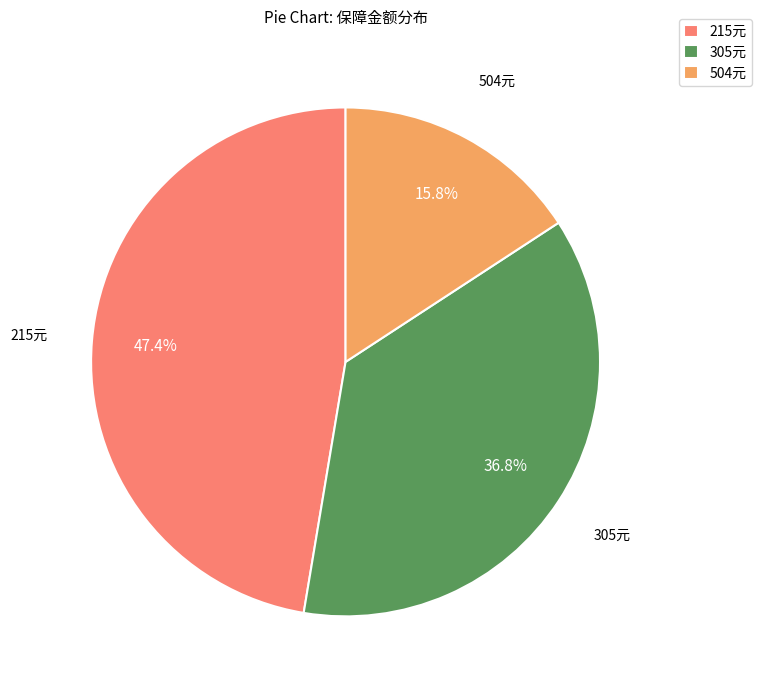

Rank the categories by value from lowest to highest.

504元, 305元, 215元